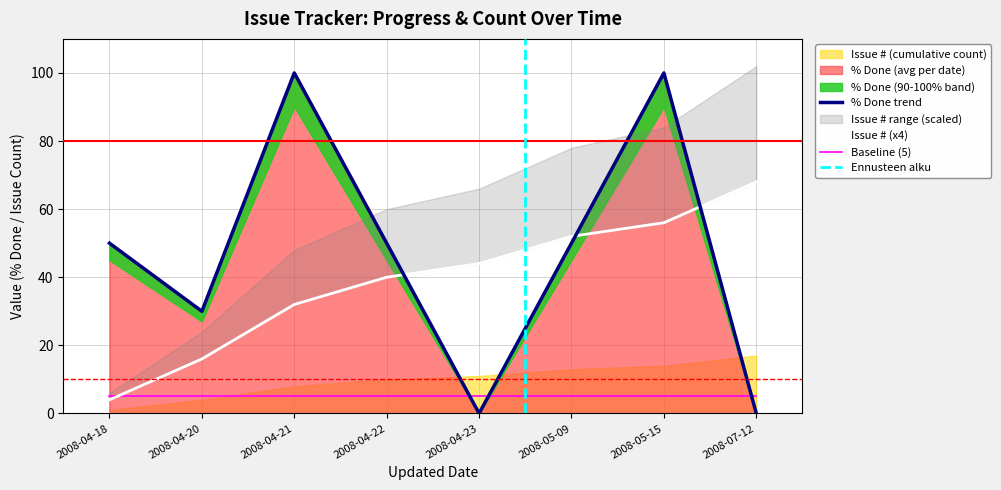

What is the label of the 1st point from the right?

2008-07-12